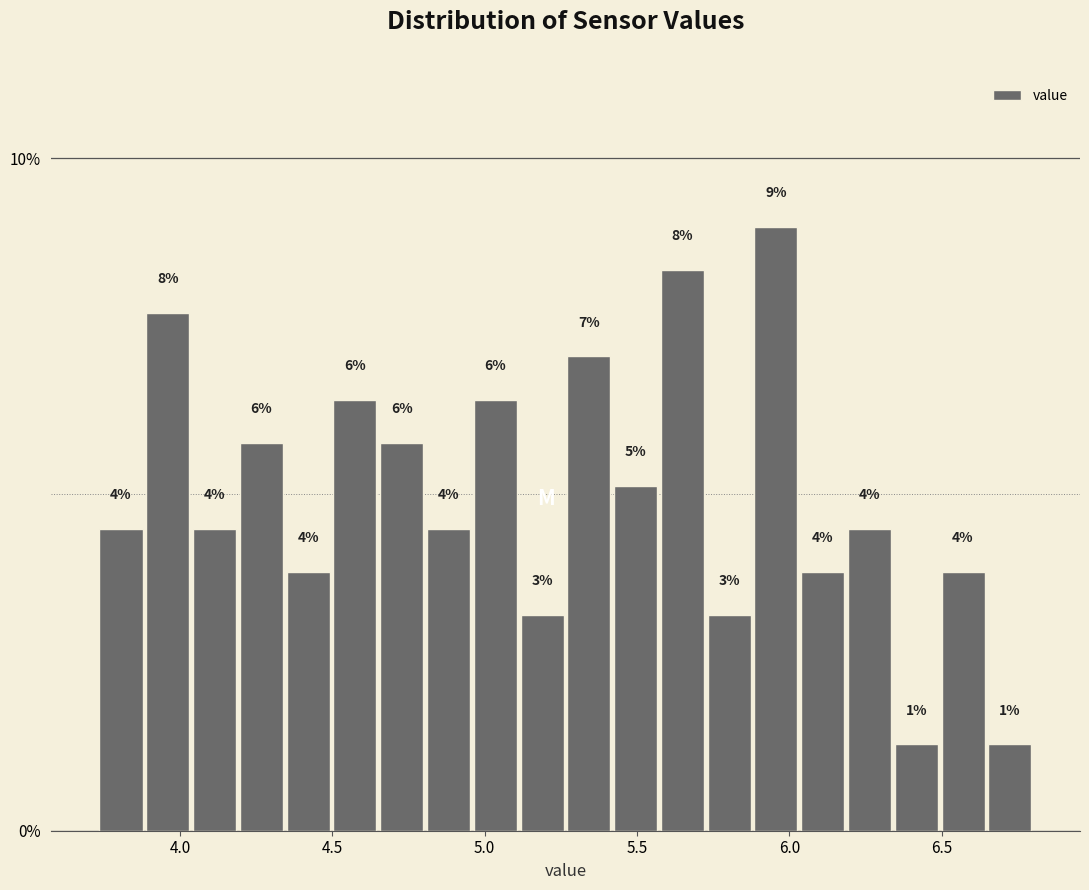

Around what value on the x-axis is the tallest bar? Give the approximate position of its centre, as read against the axis.

5.95